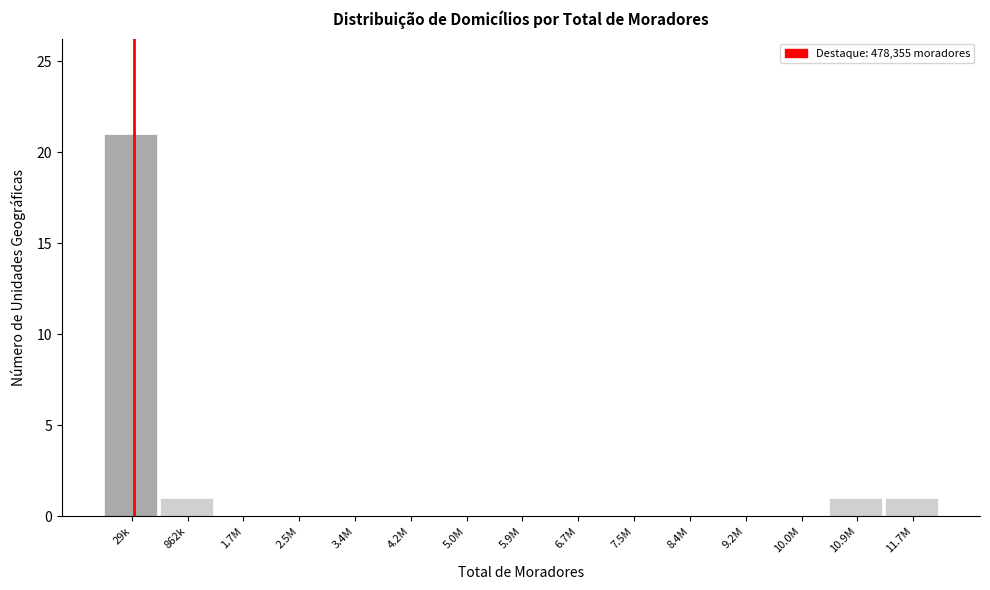

Reading left to right, what are all the values shown in this chart?

29k=21	862k=1	1.7M=0	2.5M=0	3.4M=0	4.2M=0	5.0M=0	5.9M=0	6.7M=0	7.5M=0	8.4M=0	9.2M=0	10.0M=0	10.9M=1	11.7M=1